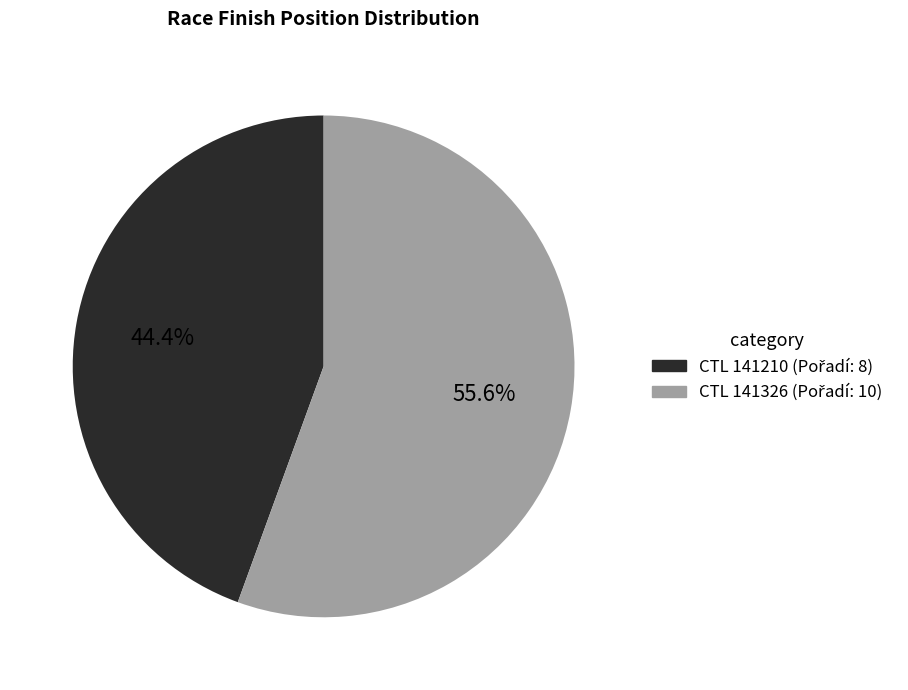

Does any single category account for the majority?

Yes